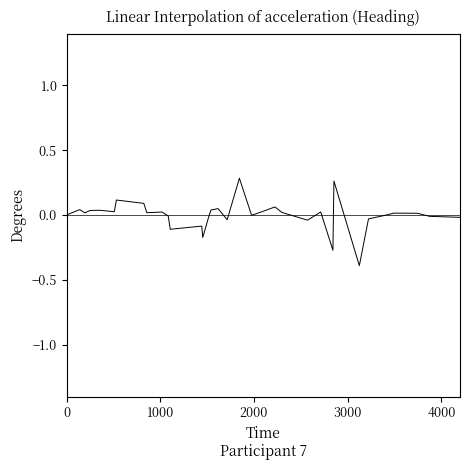

What is the difference between the maximum and minimum values?

0.7